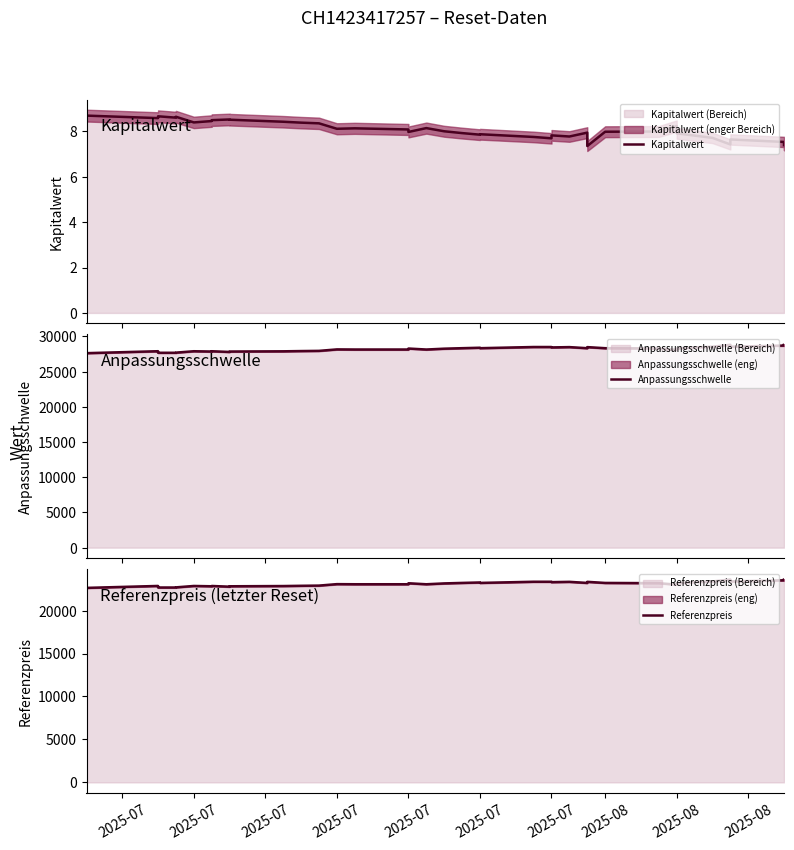

How many values in the Referenzpreis series are below 23162?

19